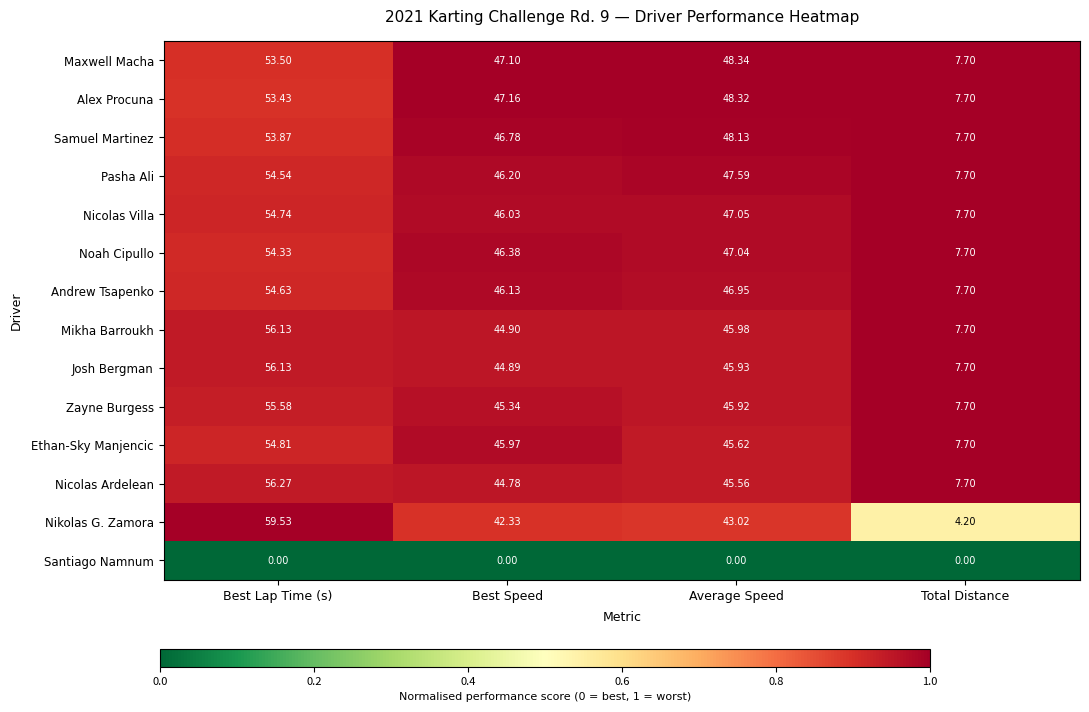

Where is Mikha Barroukh nearest to the value 31?

Best Speed